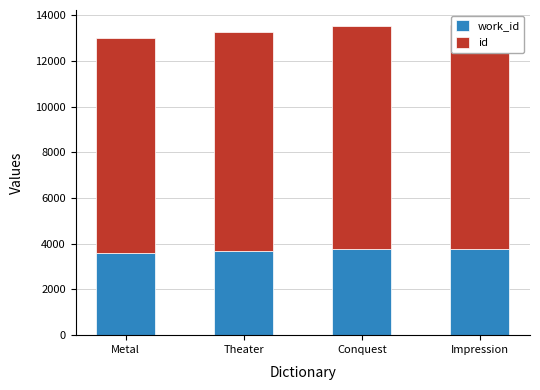

Between Theater and Conquest, which series saw the biggest shift?

id